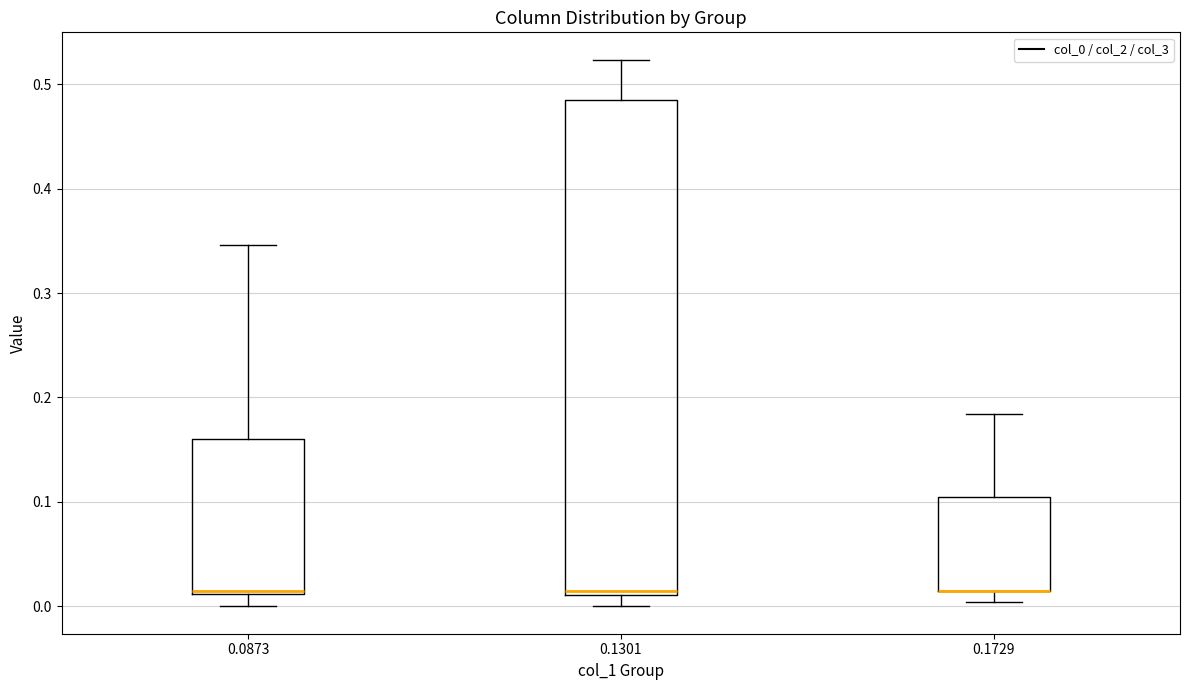

Where does the lower whisker of the box at x = 0.1301 end on the y-axis? The values are not printed on the chart, so give them approximately, as read against the axis.

0.00